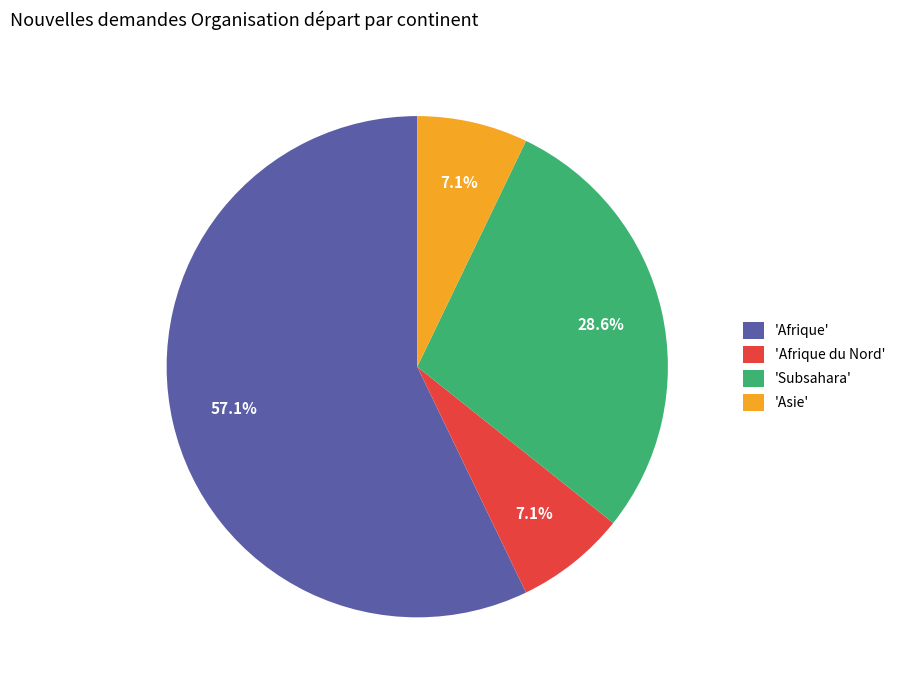

Which slice represents more than half of the pie?

'Afrique'